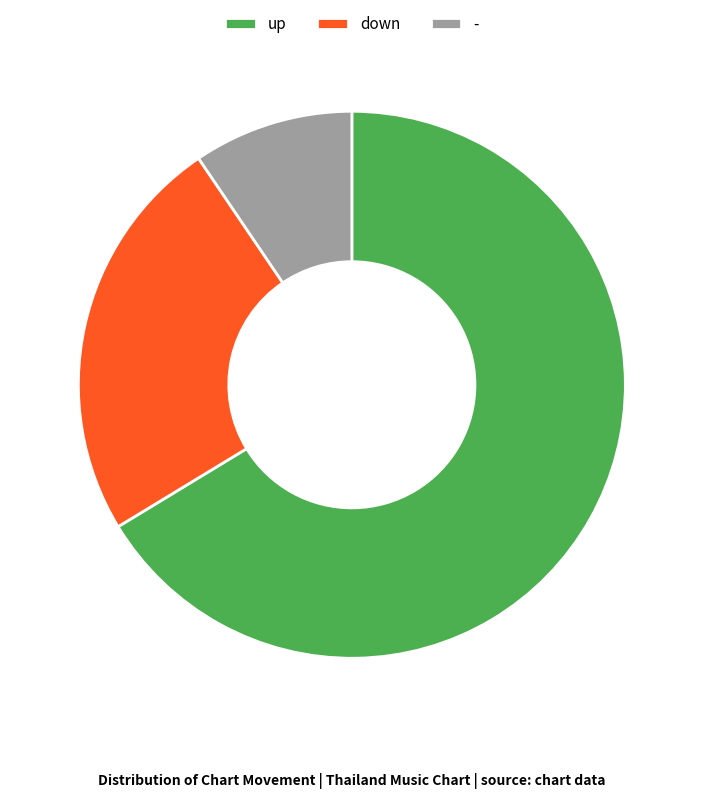

Do down and up together represent more than half of the pie?

Yes